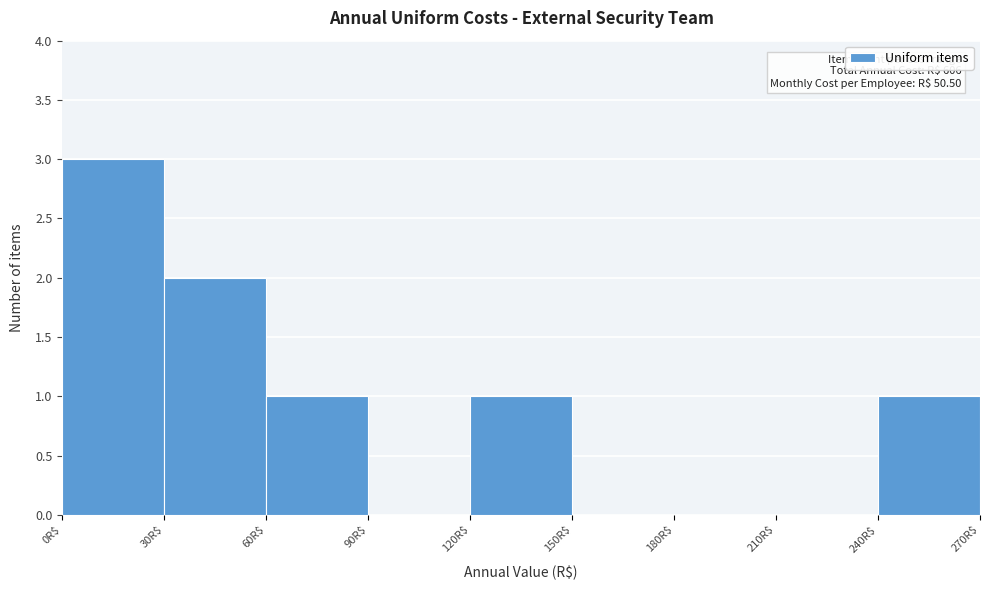

Which range on the x-axis has the tallest bar?

0 to 30